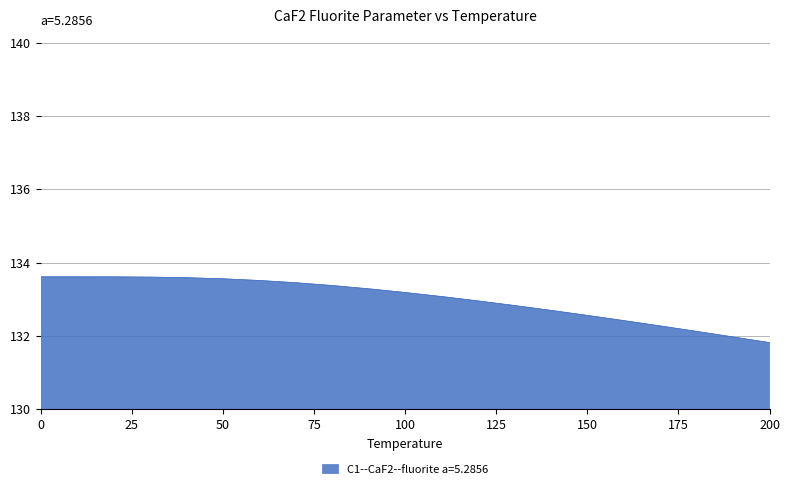

What is the smallest value displayed?

131.8